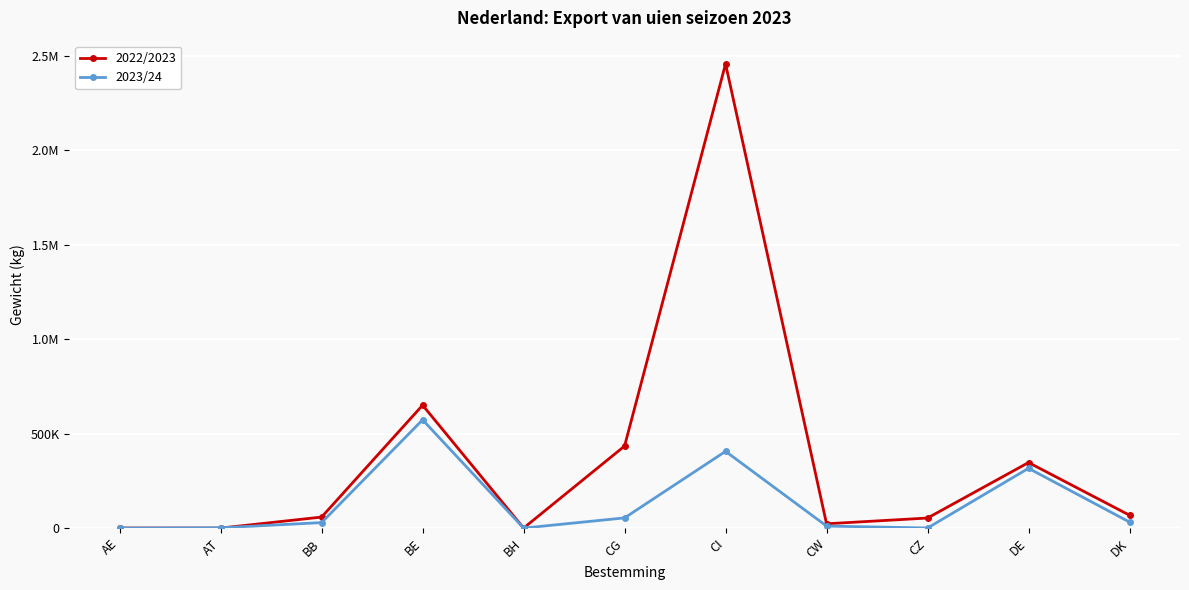

True or false: 2022/2023 and 2023/24 intersect in this chart.

True